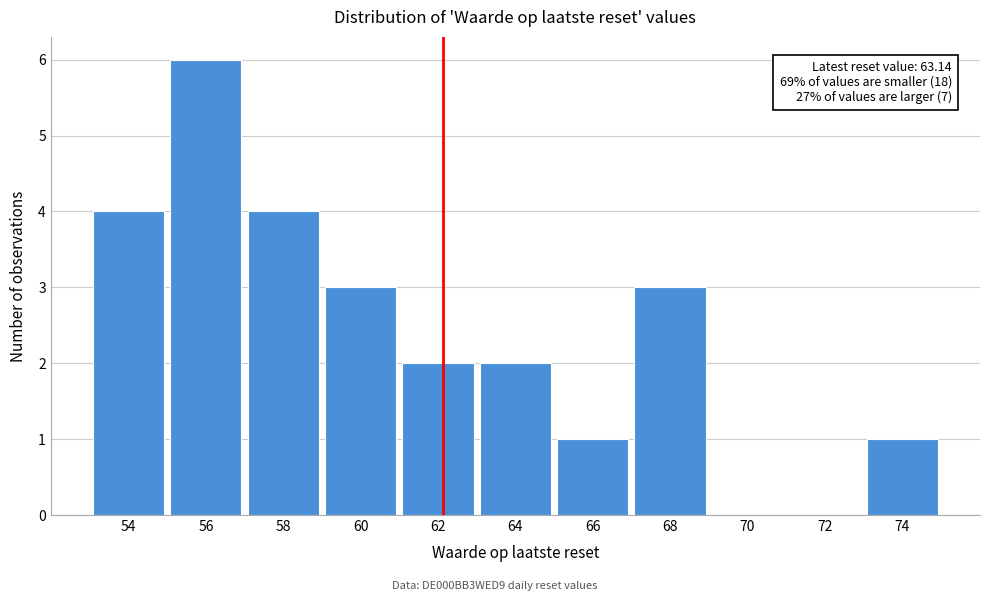

Reading left to right, list all the values displayed in this chart.

54=4	56=6	58=4	60=3	62=2	64=2	66=1	68=3	70=0	72=0	74=1